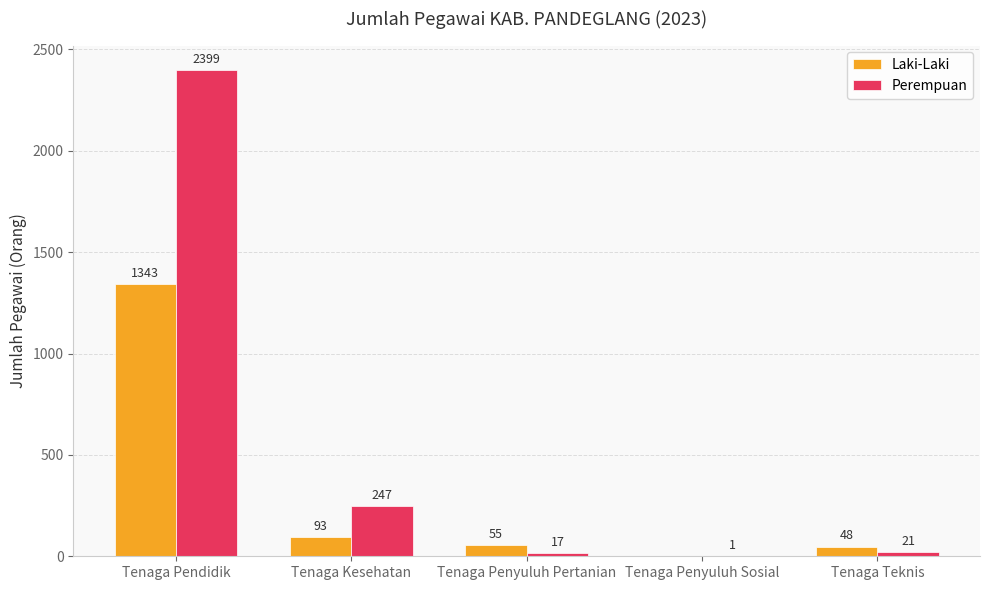

Is the value of Laki-Laki at Tenaga Pendidik greater than the value of Perempuan at Tenaga Penyuluh Sosial?

Yes